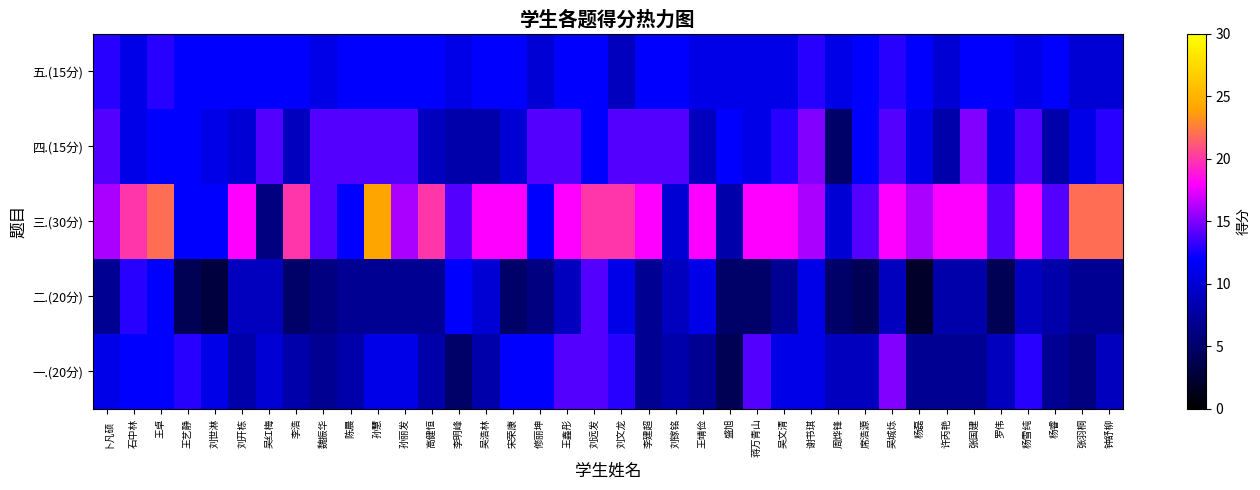

How many categories are shown in the chart?

38